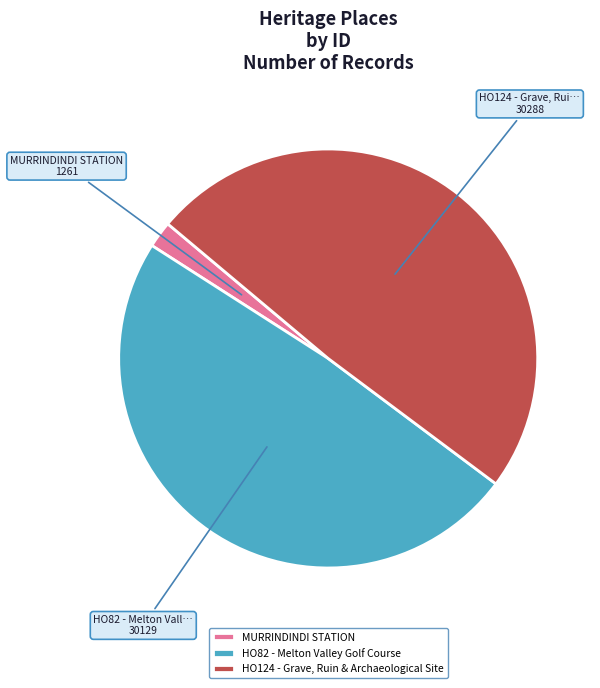

Which has a higher value, HO82 - Melton Valley Golf Course or MURRINDINDI STATION?

HO82 - Melton Valley Golf Course